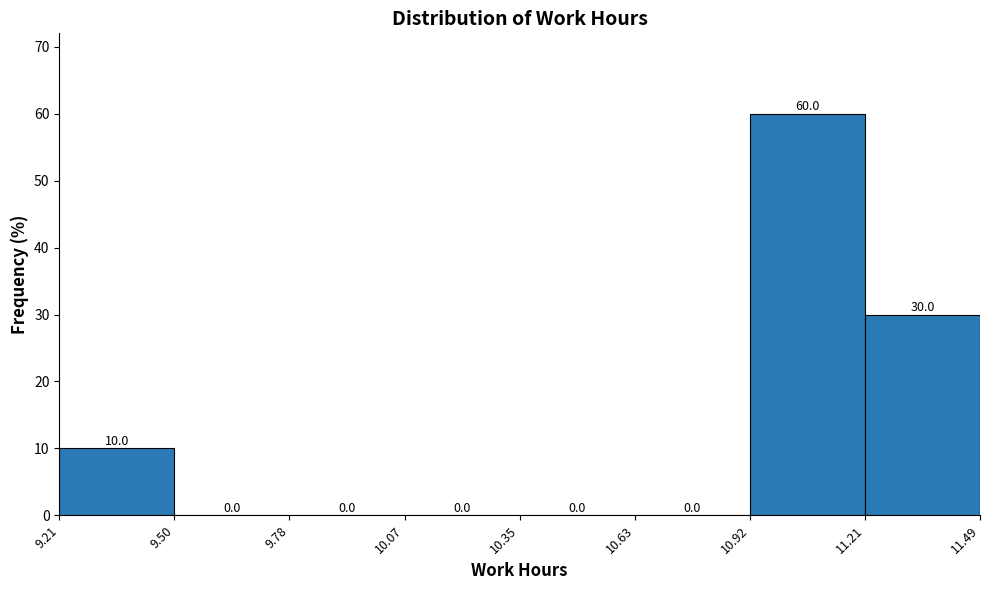

Reading left to right, list every bar in this chart as the range it spans on the x-axis followed by its height.

9.21 to 9.50: 10.0
9.50 to 9.78: 0.0
9.78 to 10.07: 0.0
10.07 to 10.35: 0.0
10.35 to 10.63: 0.0
10.63 to 10.92: 0.0
10.92 to 11.21: 60.0
11.21 to 11.49: 30.0